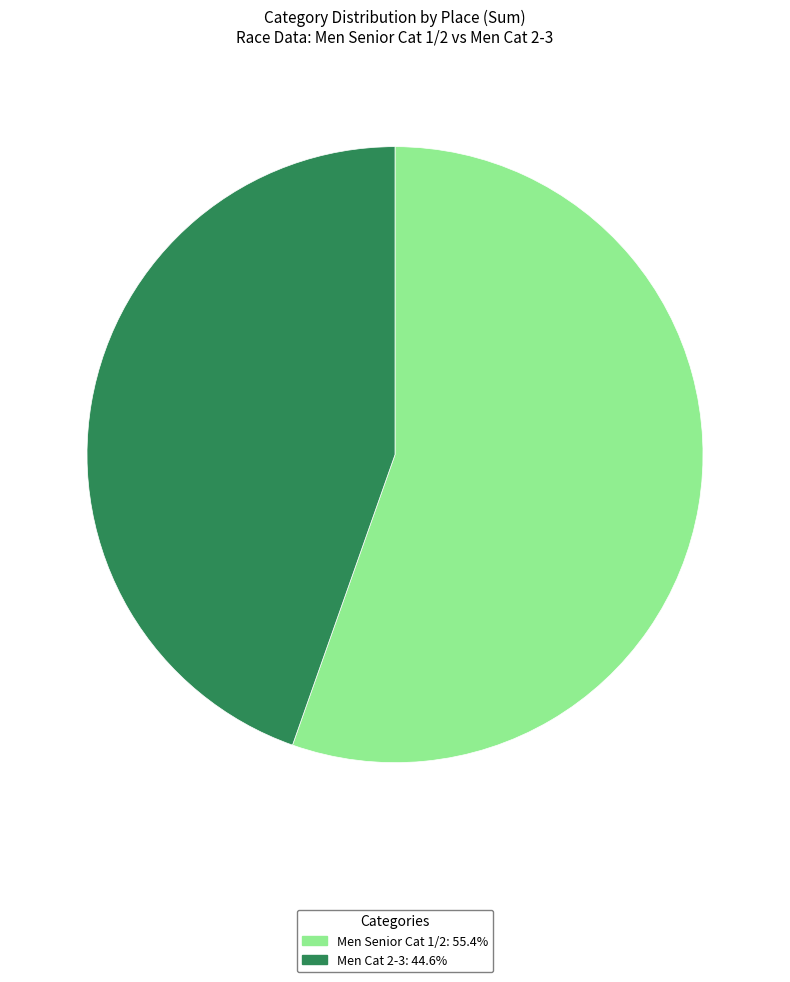

Is there any slice that represents more than half of the pie?

Yes